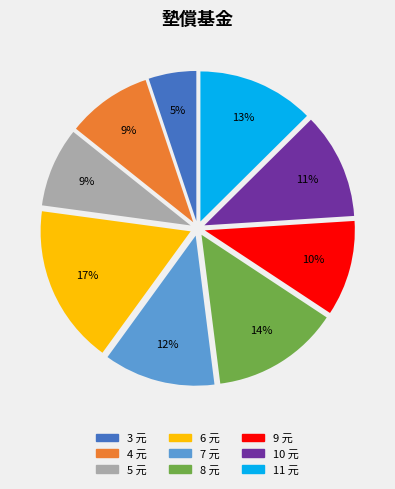

Is the sum of 9 元 and 4 元 greater than half?

No